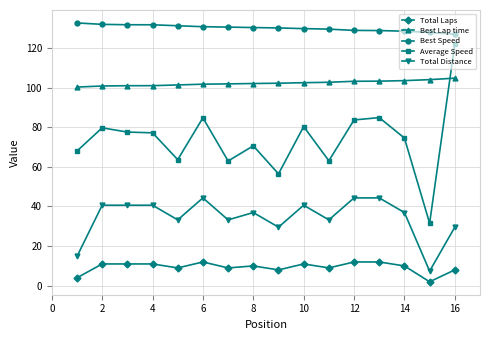

True or false: Total Distance and Total Laps intersect in this chart.

False